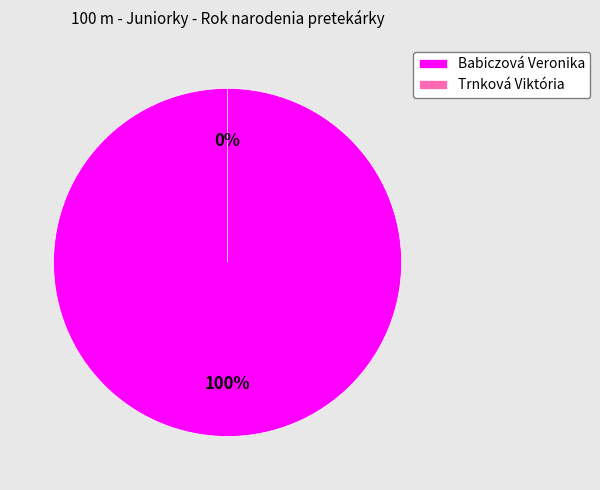

What is the majority slice?

Babiczová Veronika